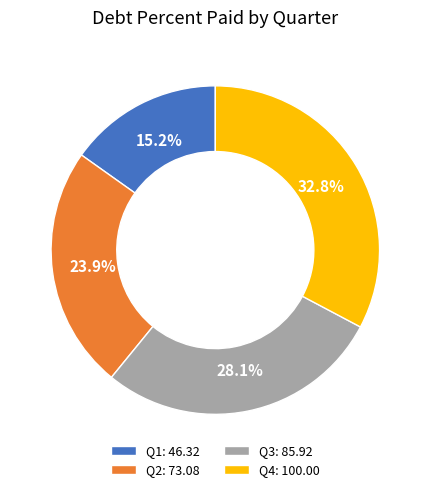

Rank the categories by value from highest to lowest.

Q4, Q3, Q2, Q1